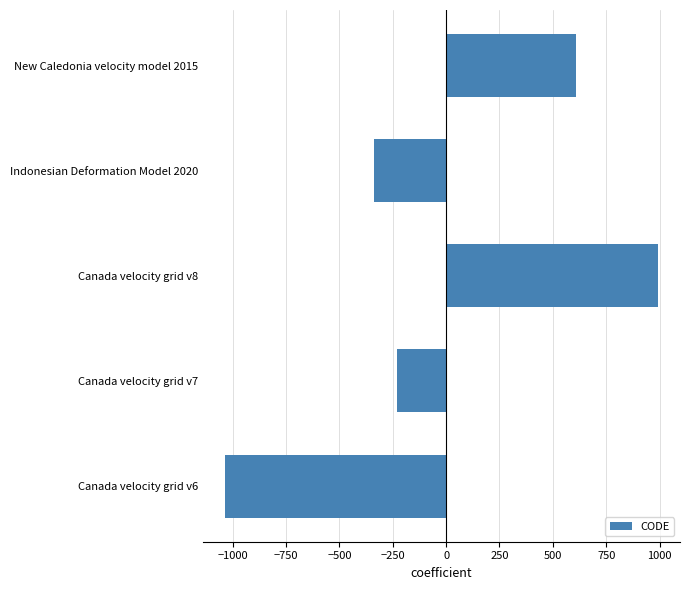

Which category has the lowest value across all series?

Canada velocity grid v6